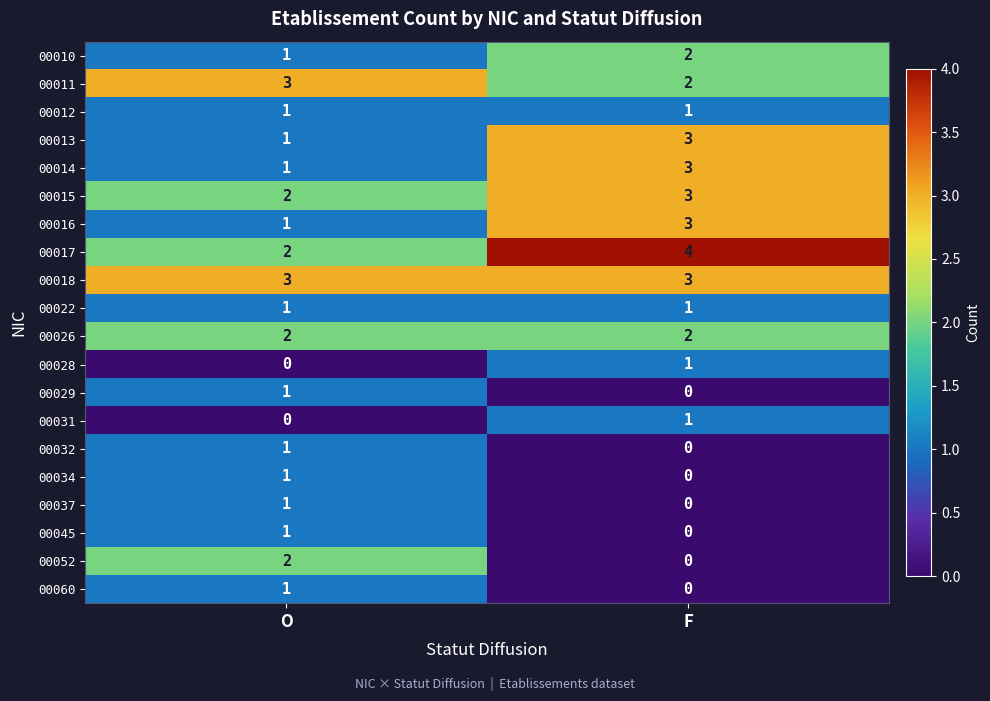

At which category is the sum across all series the highest?

F